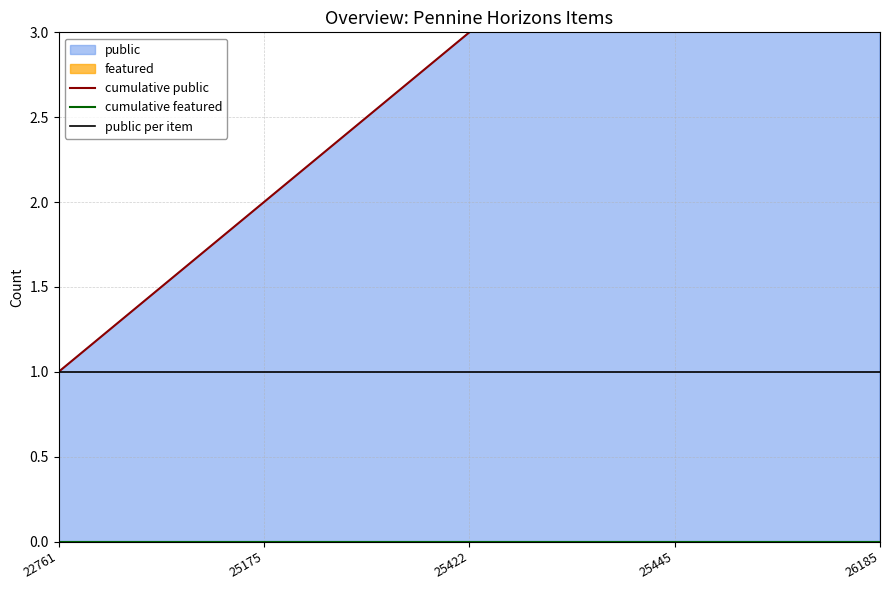

True or false: public per item and cumulative public intersect in this chart.

False